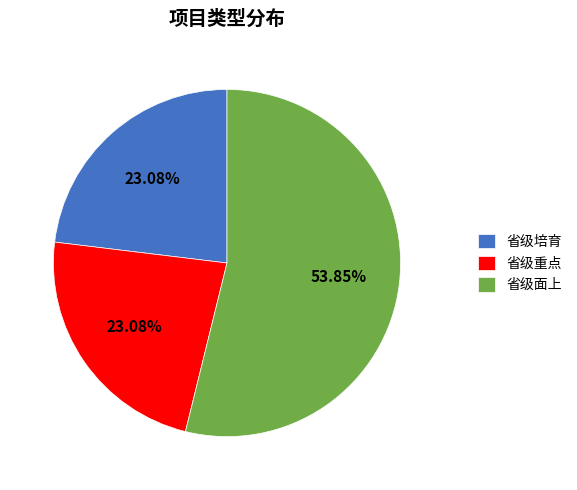

Which category has the biggest portion of the pie?

省级面上